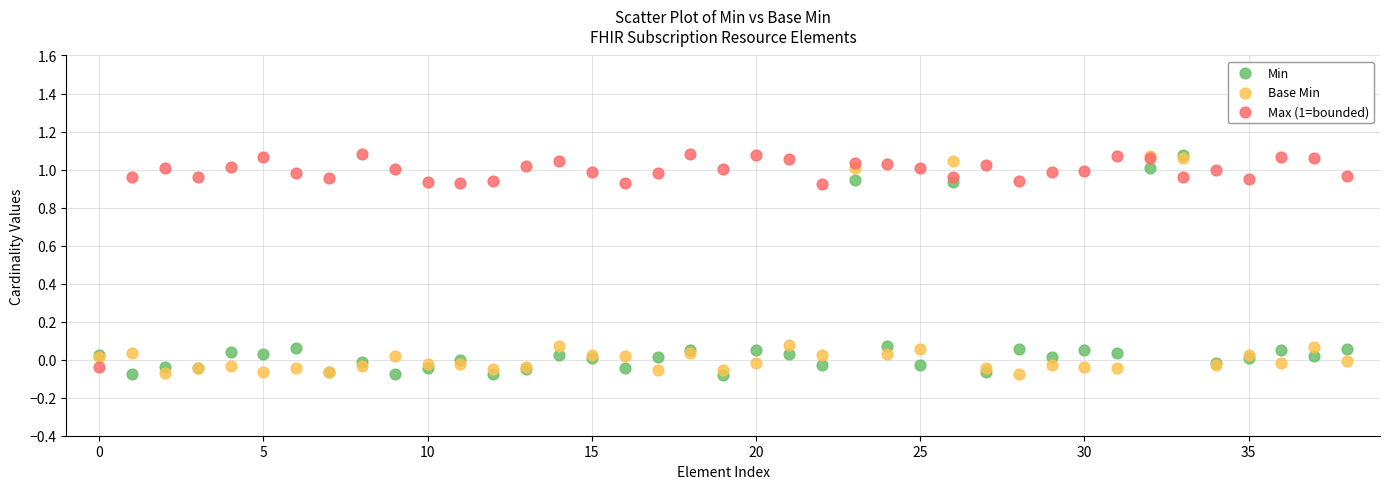

Which series has the largest Y range (max minus min)?

Min